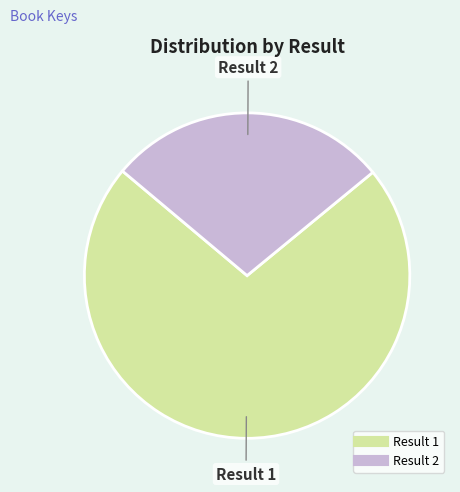

Does any single category account for the majority?

Yes